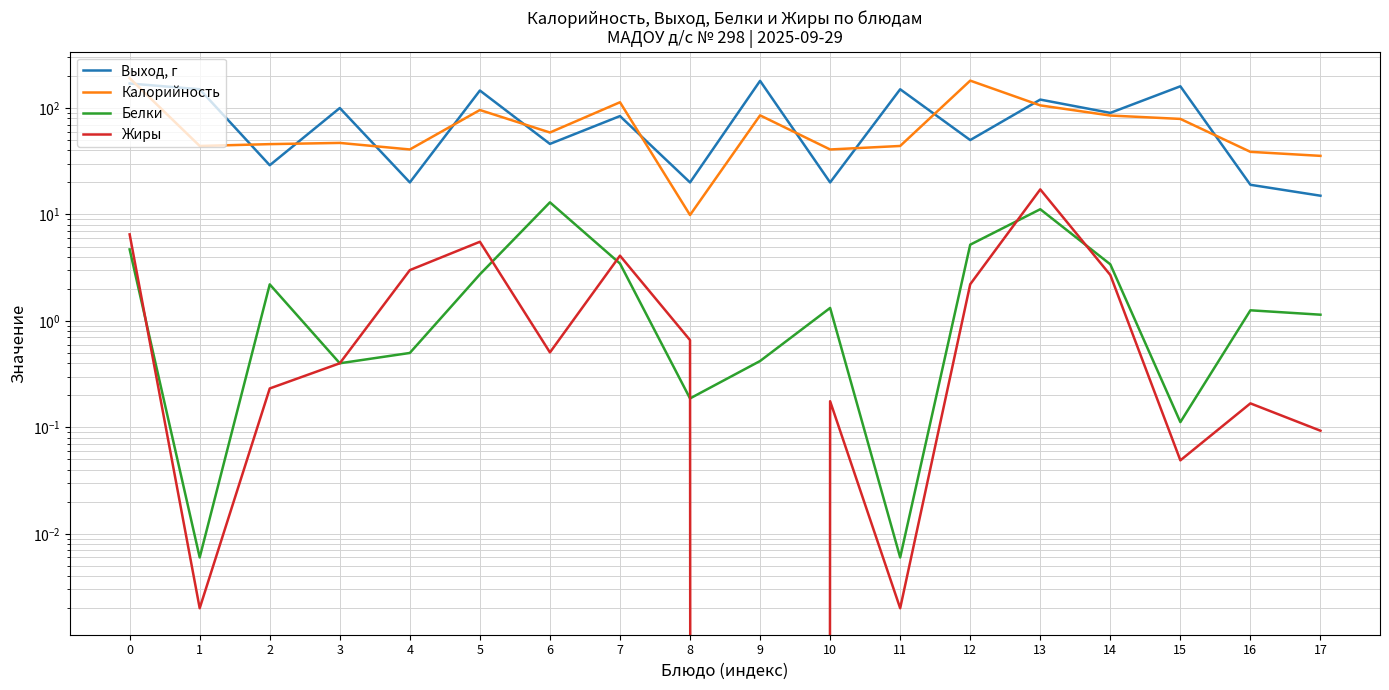

What is the sum of the Белки values at 14 and 13?

14.6